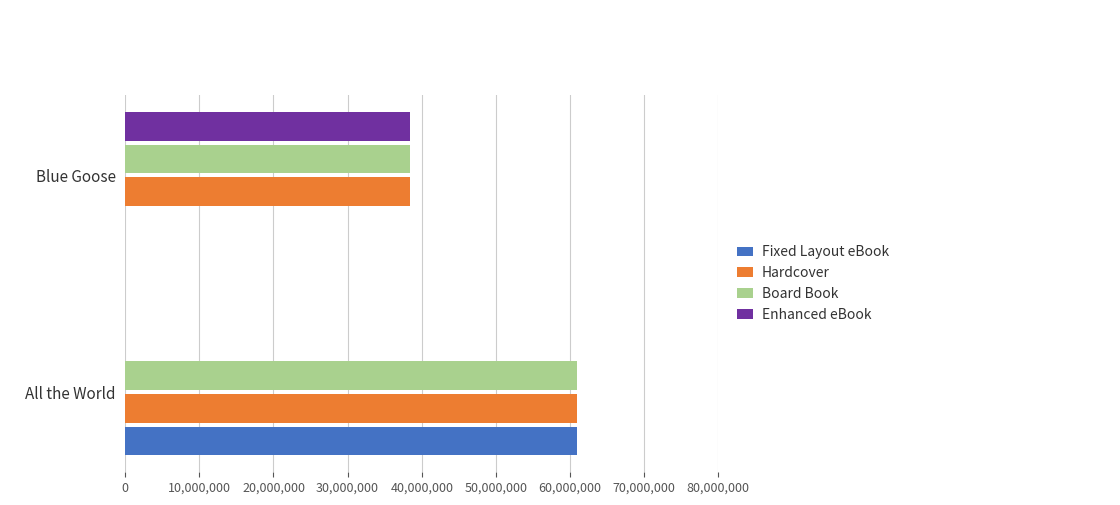

How many categories are shown in the chart?

2